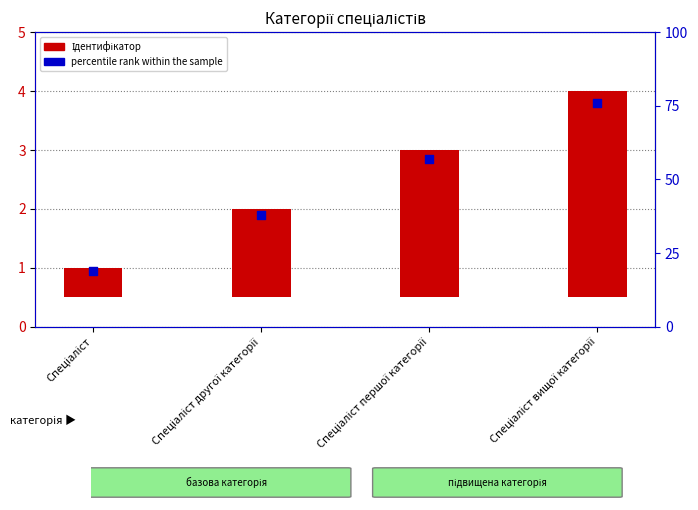

At how many categories does at least one series exceed 3?

1